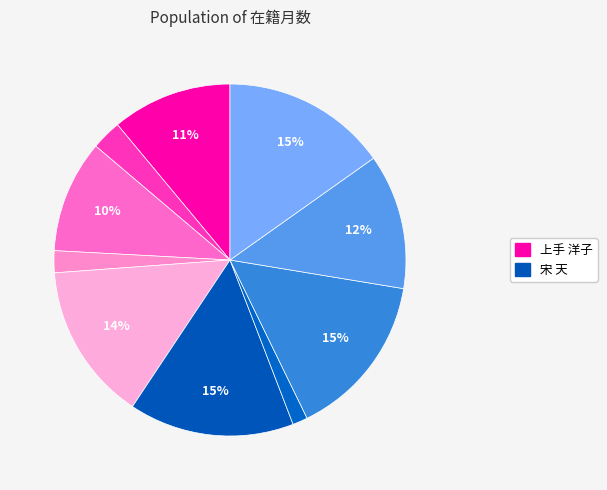

How many slices are in this pie chart?

10